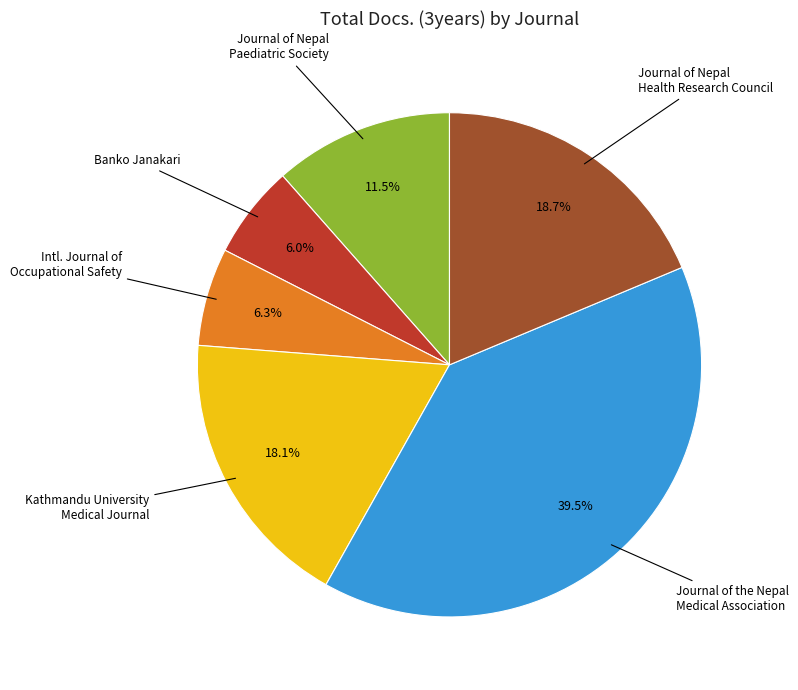

Does any single category account for the majority?

No